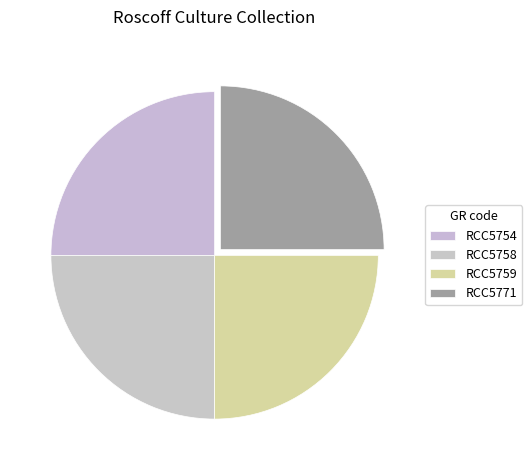

Is there a majority slice in this chart?

No